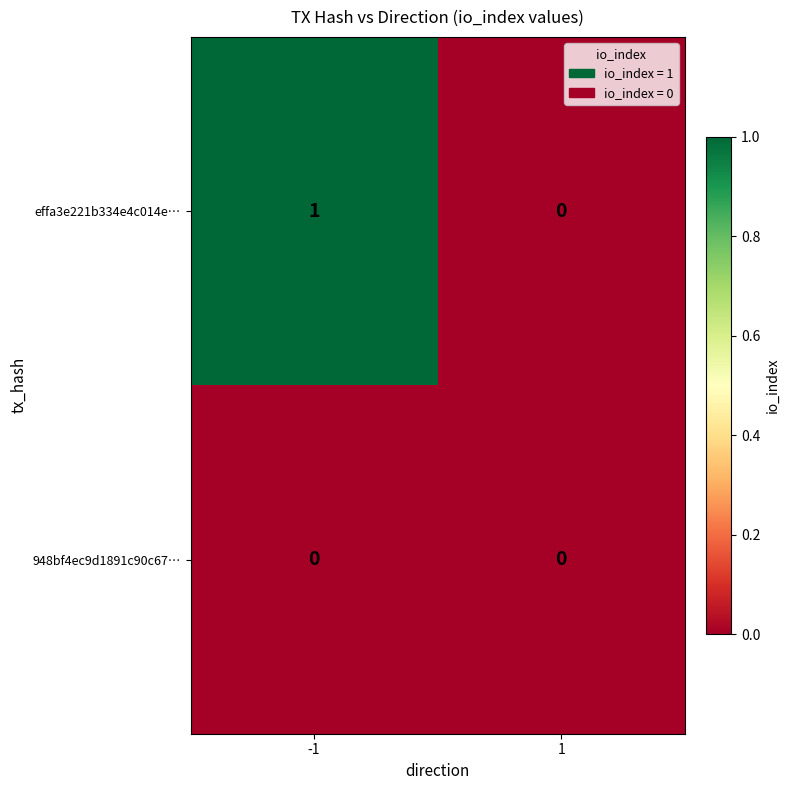

At which category is the sum across all series the highest?

-1